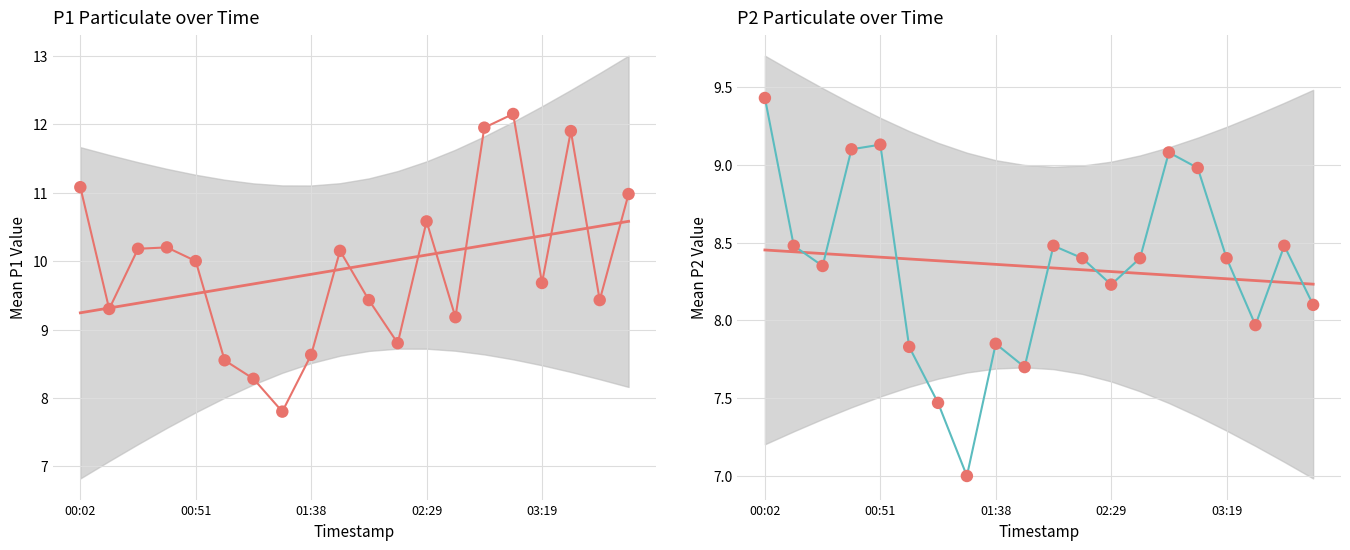

Which series has the largest total across all categories?

P1